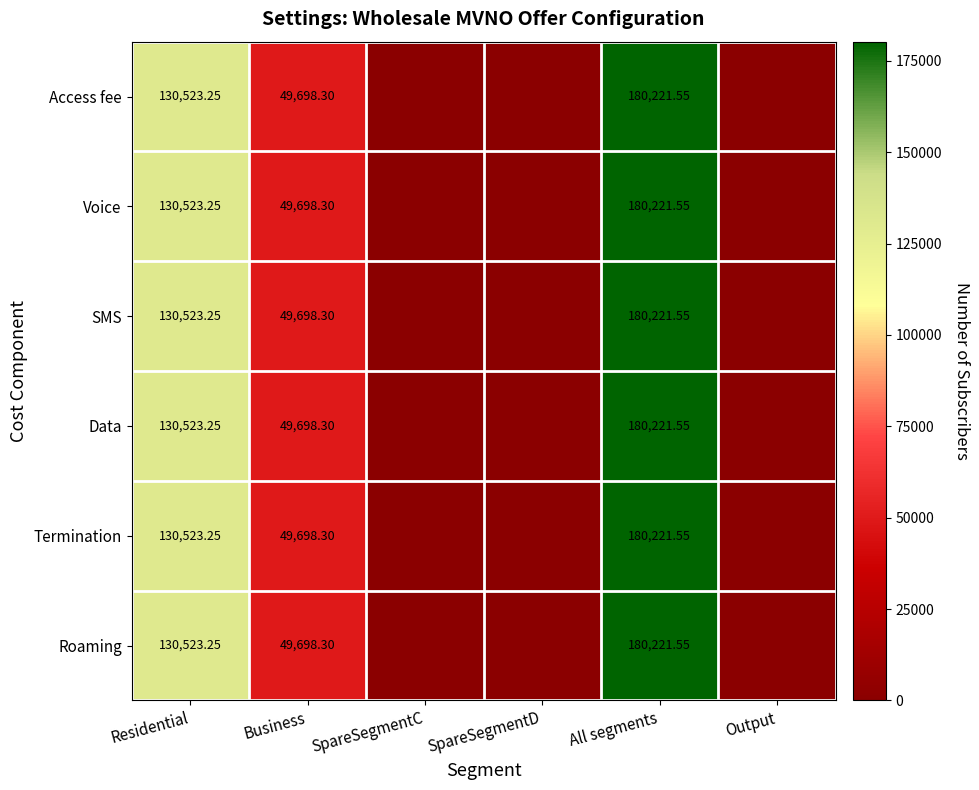

Is the value of SMS at All segments greater than the value of Termination at Residential?

Yes